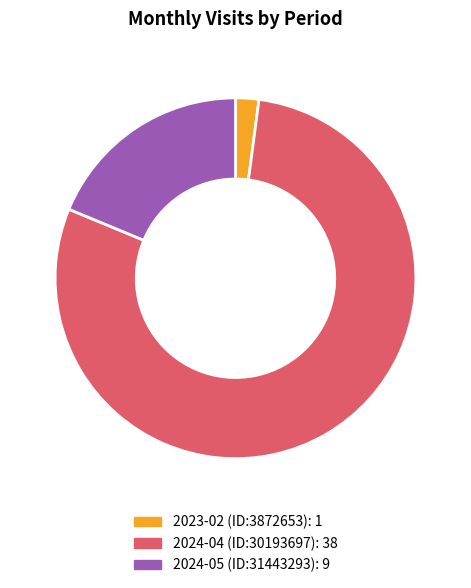

Rank the categories by value from highest to lowest.

2024-04 (ID:30193697), 2024-05 (ID:31443293), 2023-02 (ID:3872653)